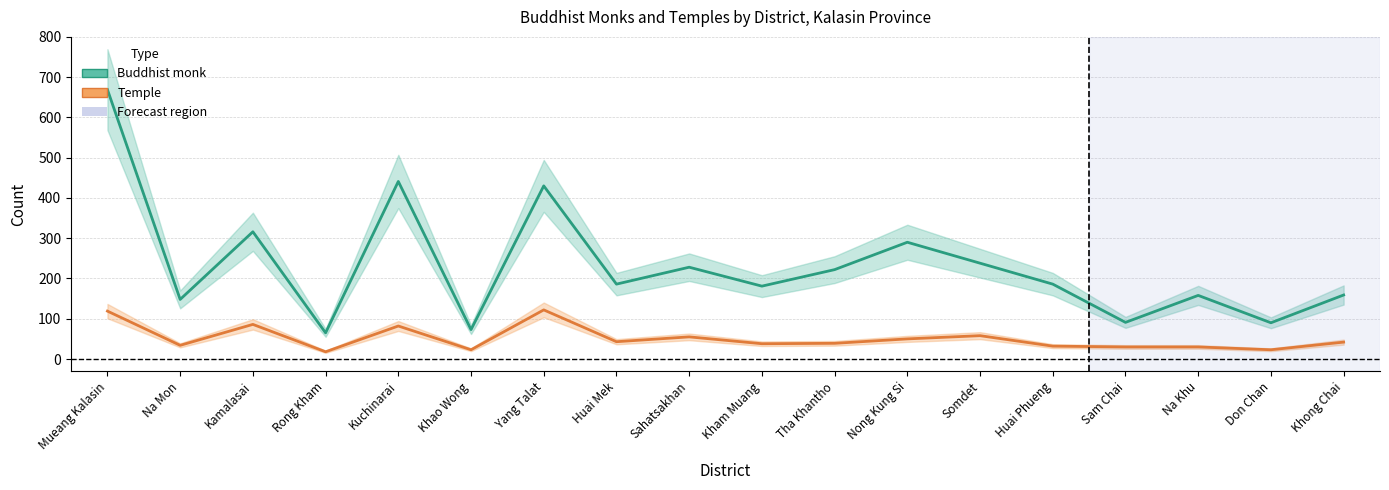

Which series changed the most between Kham Muang and Somdet?

Buddhist monk